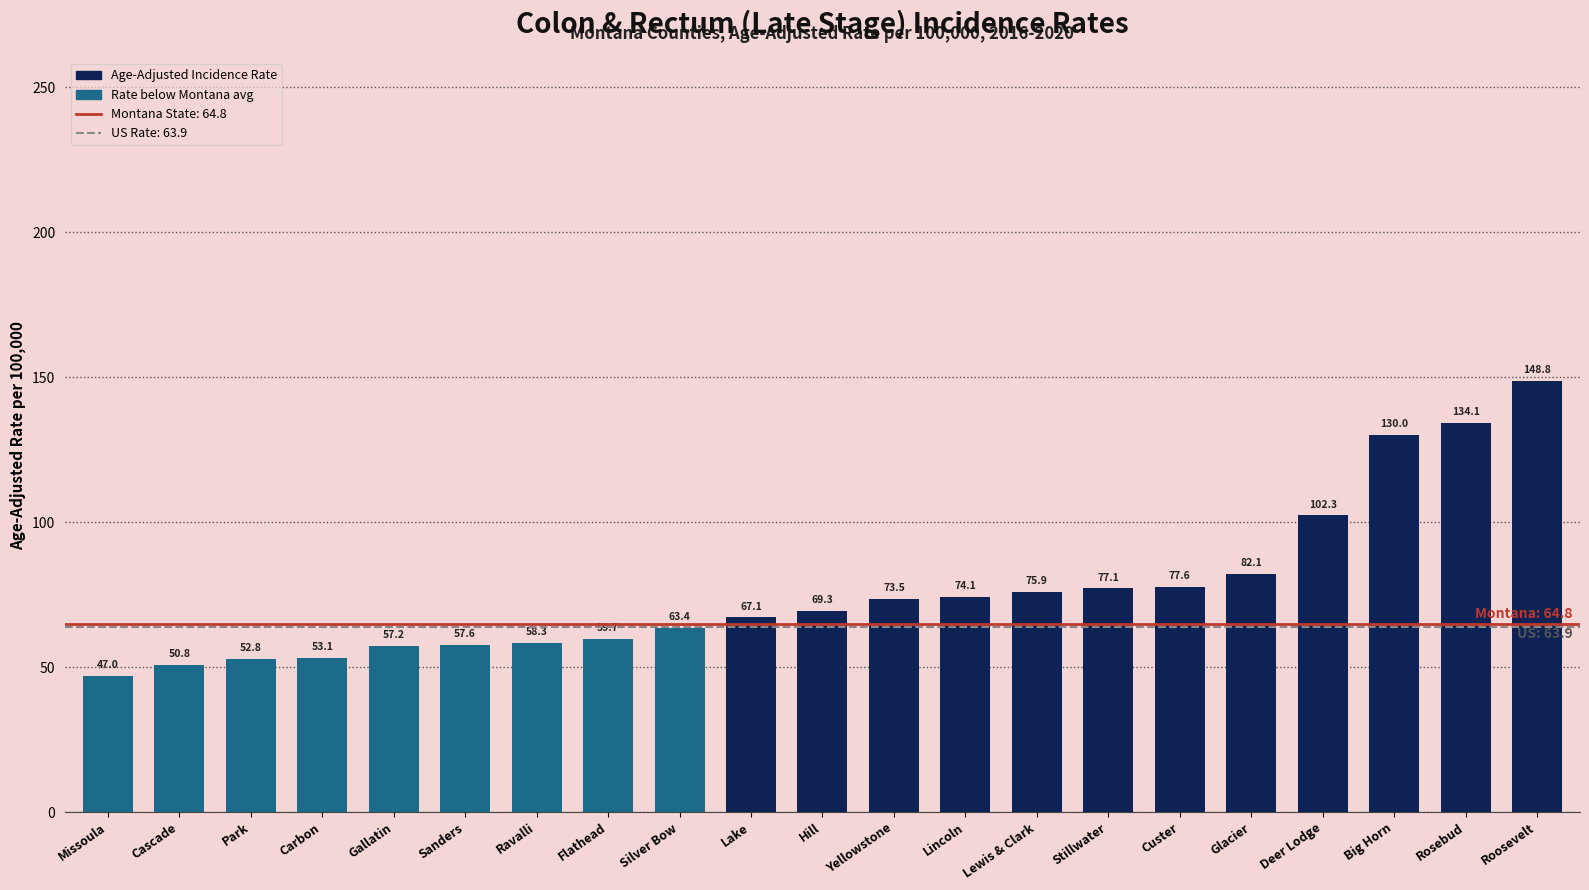

What is the difference between the values at Big Horn and Stillwater?

52.9